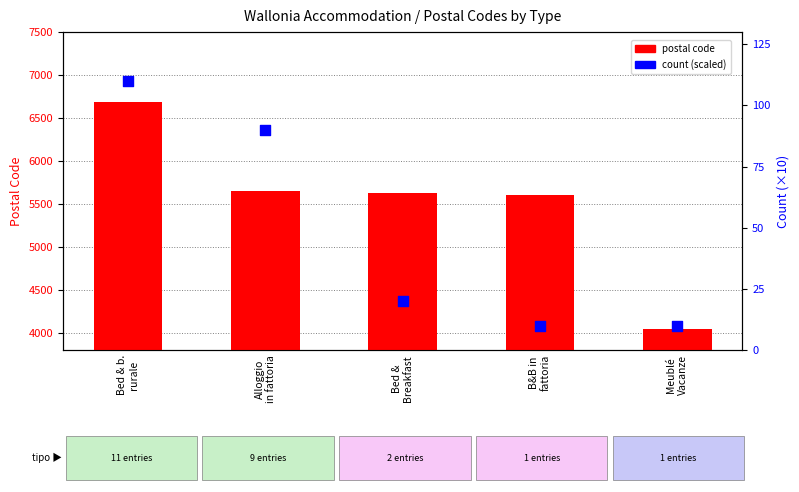

Which series contains the lowest Y value?

count ×10